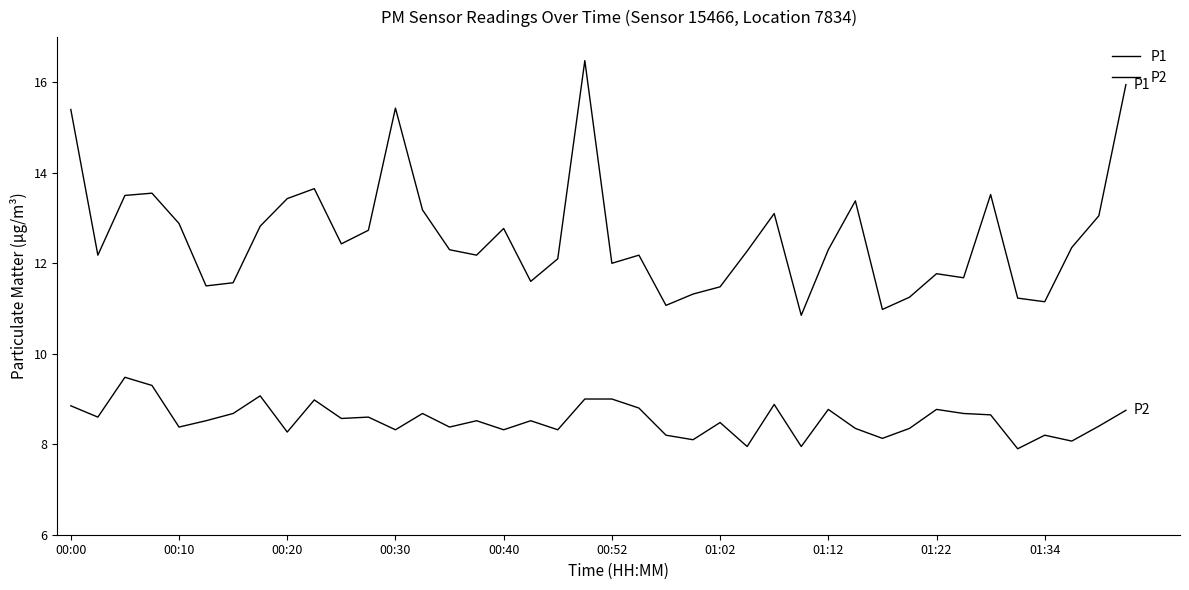

Which series has the largest range (max minus min)?

P1